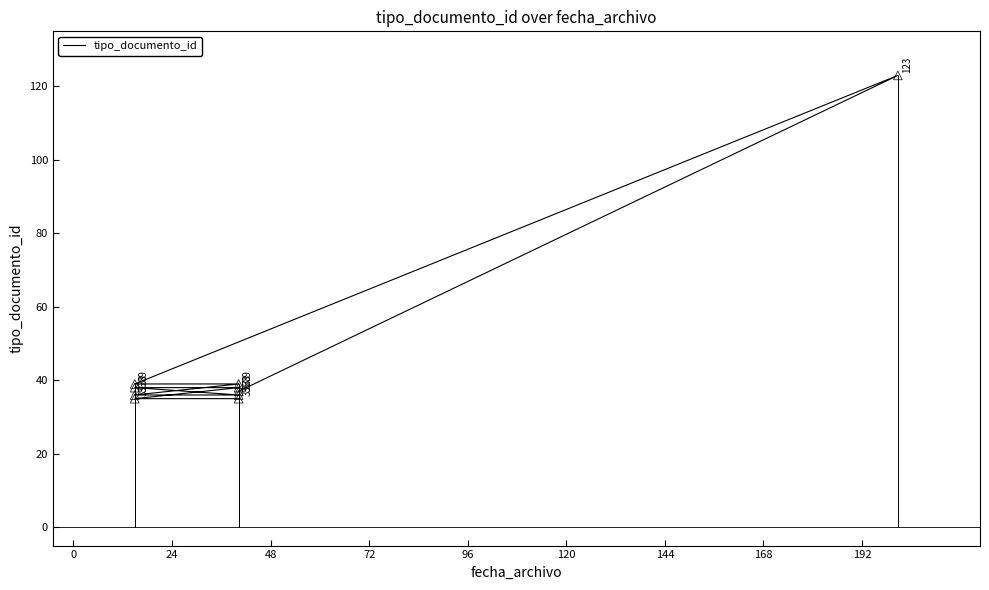

Between 72 and 0, which is larger?

72